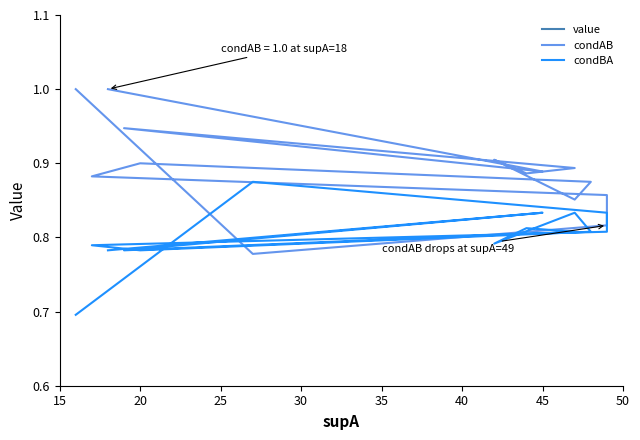

List the series in order of their peak value, lowest first.

value, condBA, condAB